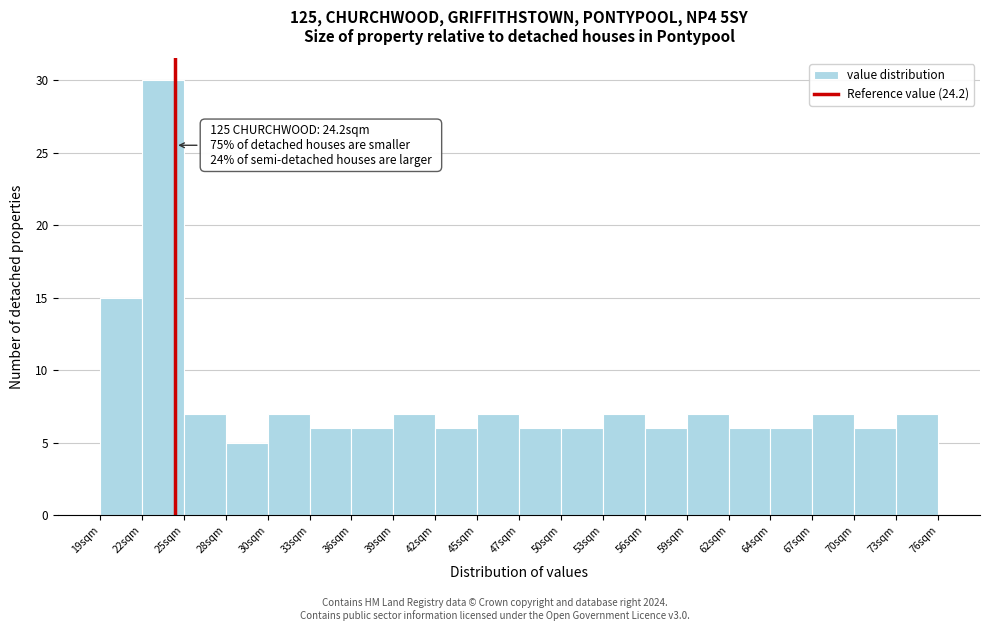

Over which range of the x-axis is the bar tallest?

22.0 to 25.0